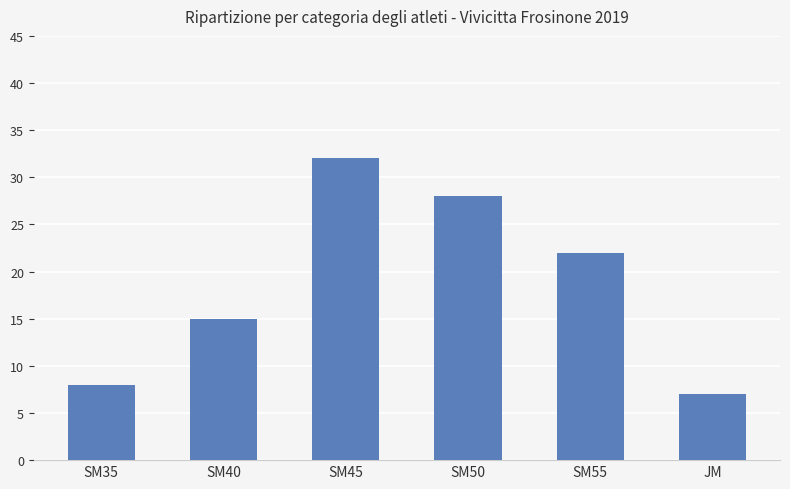

At which label is the value closest to 19?

SM55